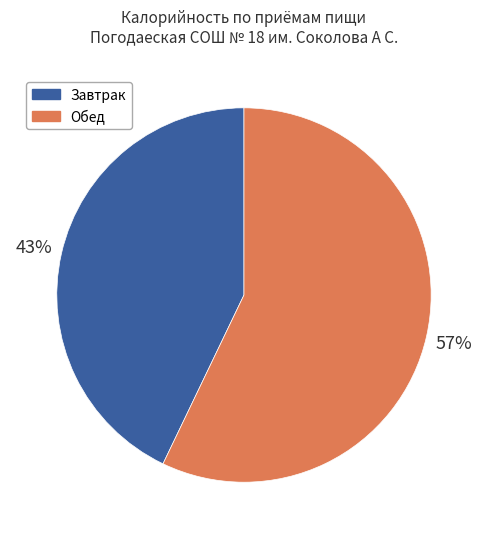

Is it true that Обед is 62% of the pie?

False